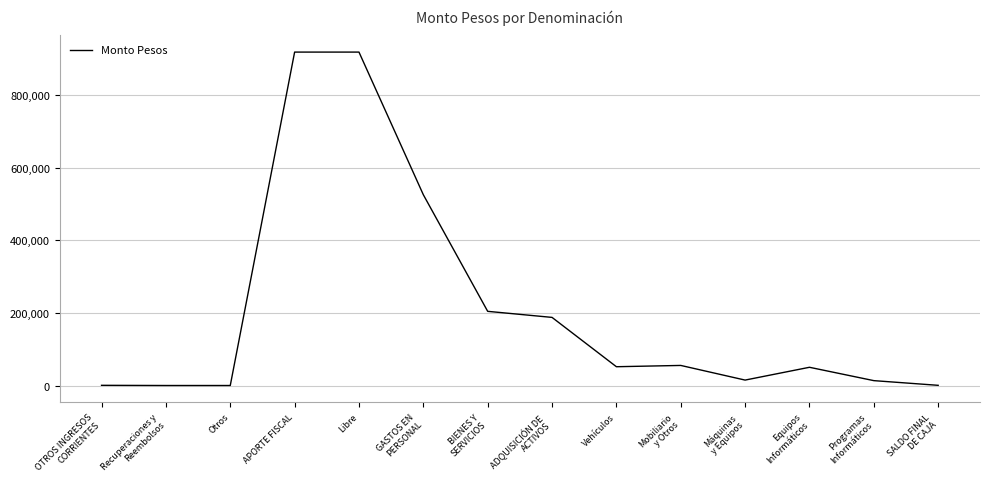

What is the change in value from Recuperaciones y
Reembolsos to BIENES Y
SERVICIOS?

+204263